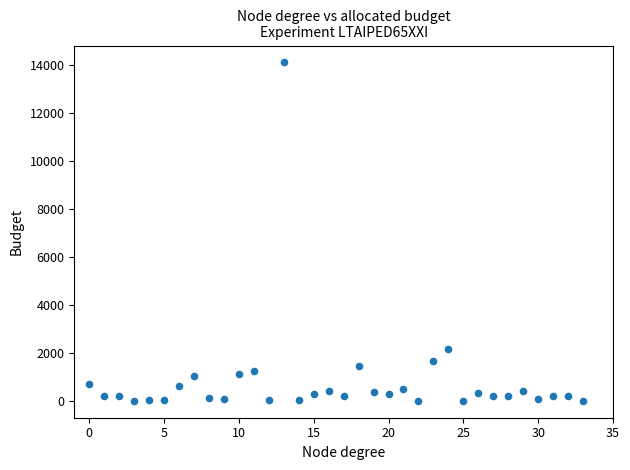

What is the range of Y values (max minus min)?

14098.3